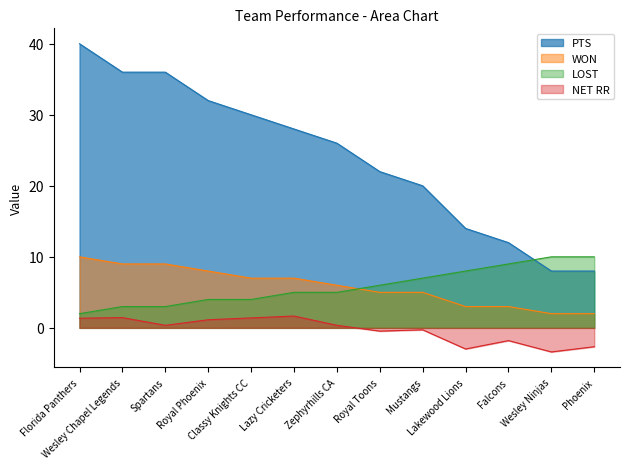

Which category has the lowest value across all series?

Wesley Ninjas